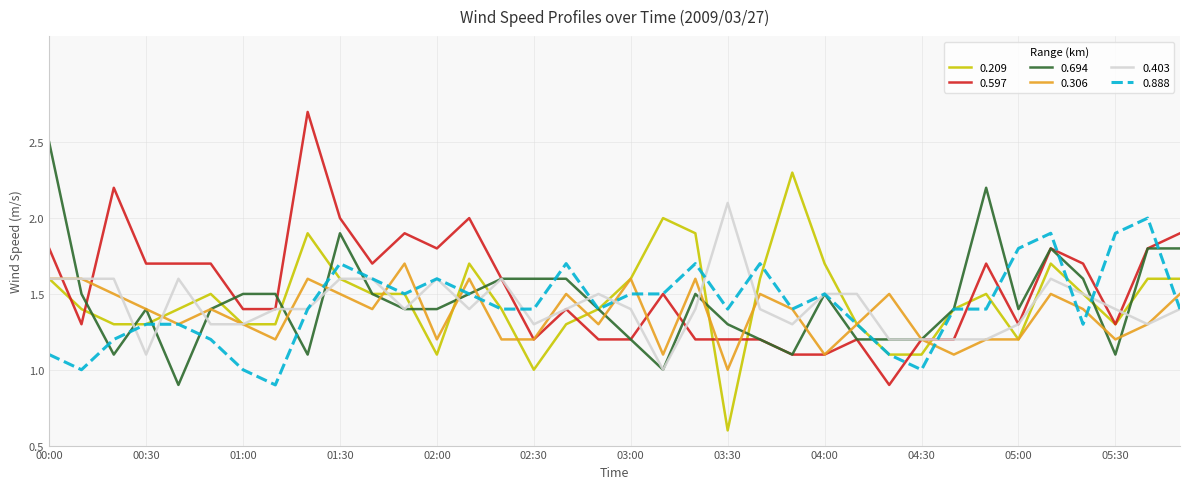

What is the maximum value for 0.209?

2.3